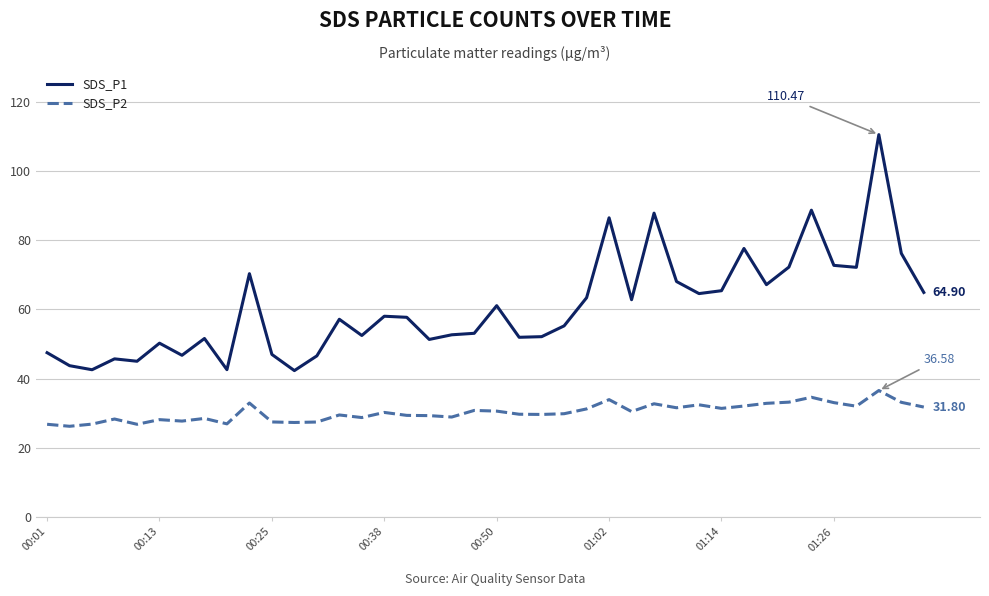

True or false: SDS_P2 and SDS_P1 intersect in this chart.

False